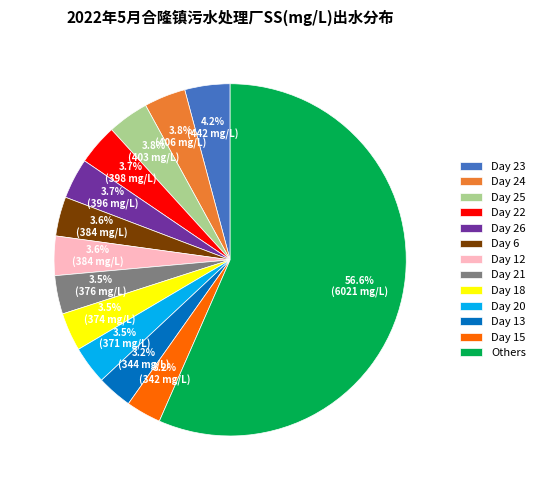

Approximately how many times larger is the value at Day 15 compared to Day 23?

0.8